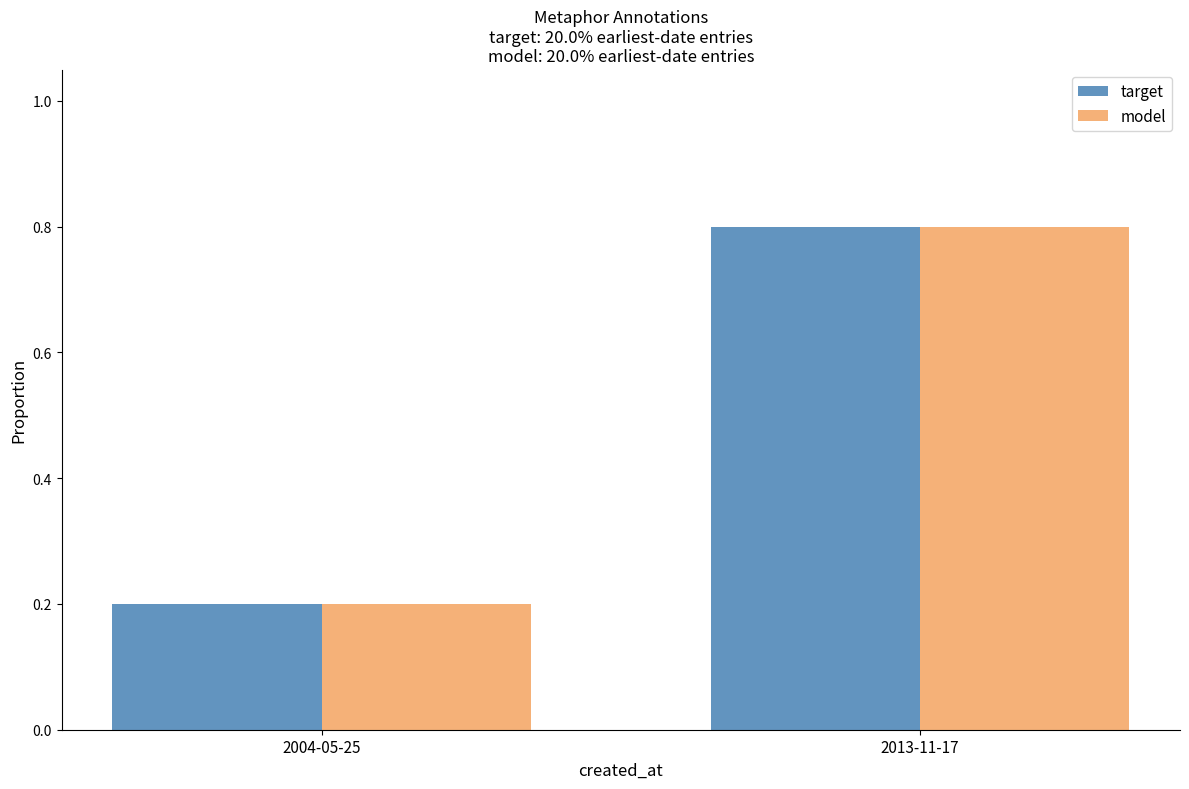

What are all the series names shown in the legend?

target, model